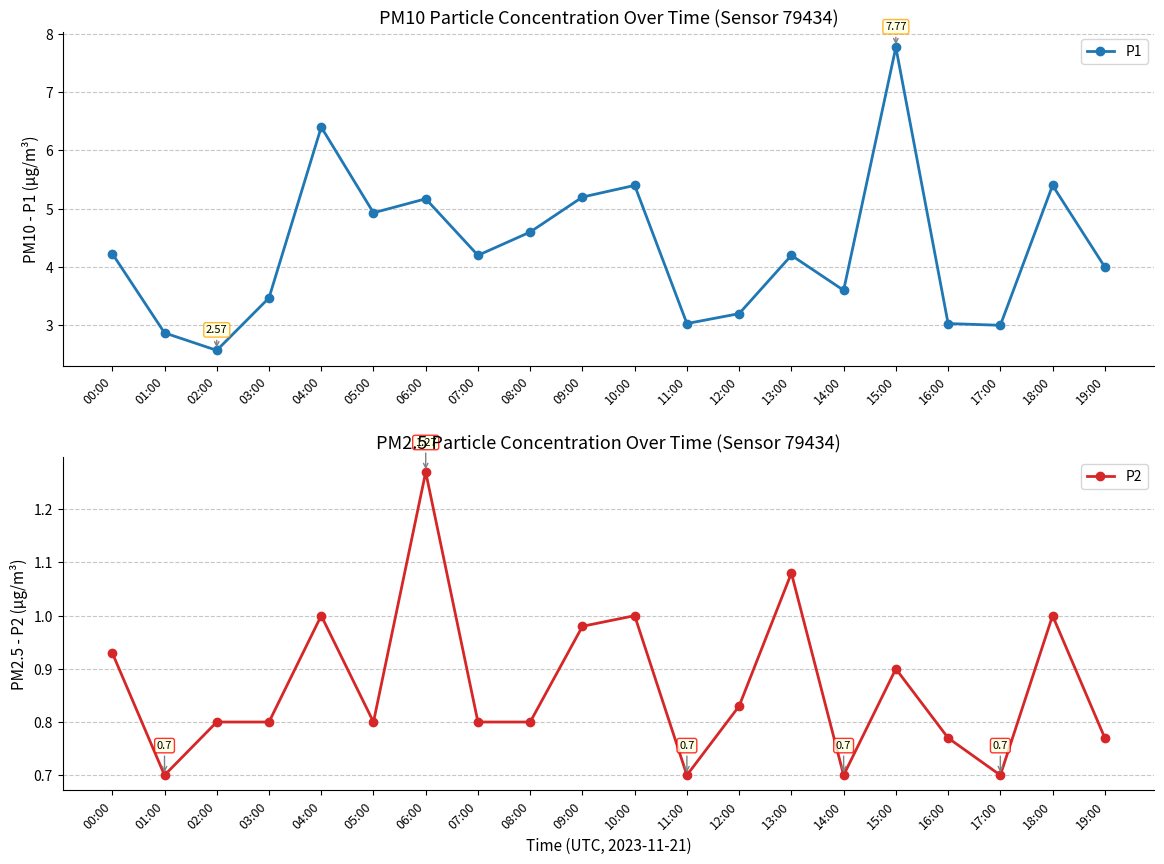

At how many categories does at least one series exceed 7?

1